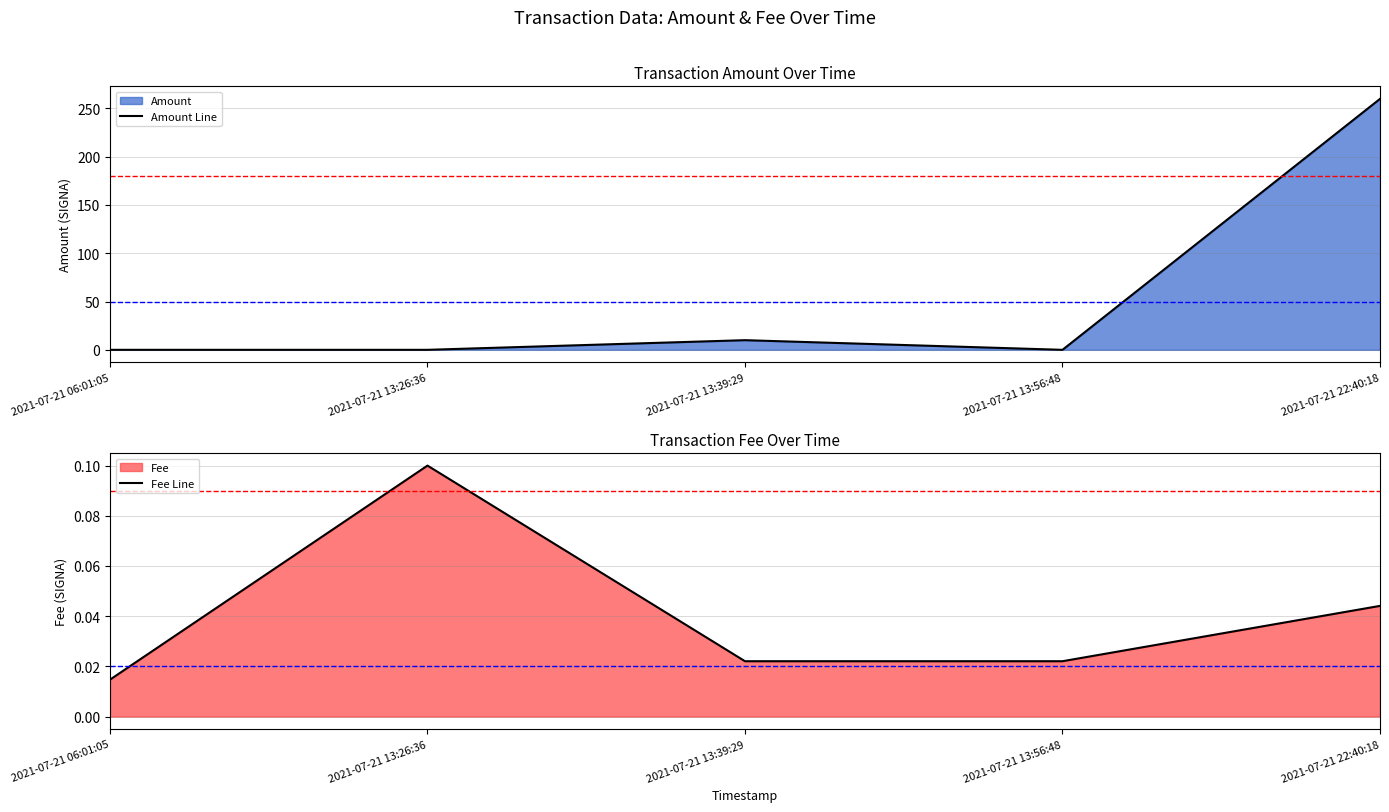

List the labels in order of Amount Line value, smallest first.

2021-07-21 13:26:36, 2021-07-21 13:56:48, 2021-07-21 06:01:05, 2021-07-21 13:39:29, 2021-07-21 22:40:18